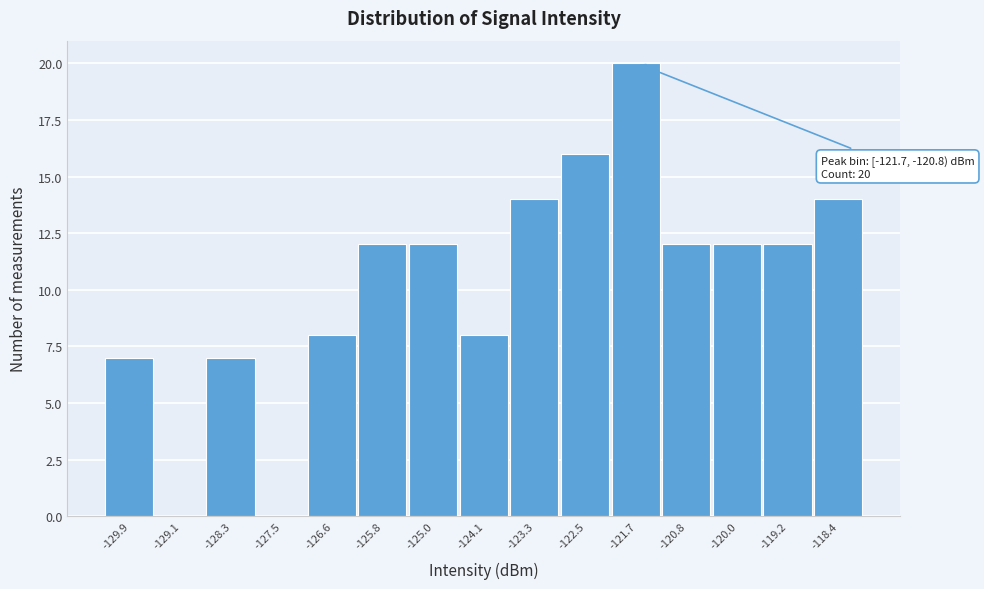

Reading right to left, list all the values displayed in this chart.

-118.4=14	-119.2=12	-120.0=12	-120.8=12	-121.7=20	-122.5=16	-123.3=14	-124.1=8	-125.0=12	-125.8=12	-126.6=8	-127.5=0	-128.3=7	-129.1=0	-129.9=7